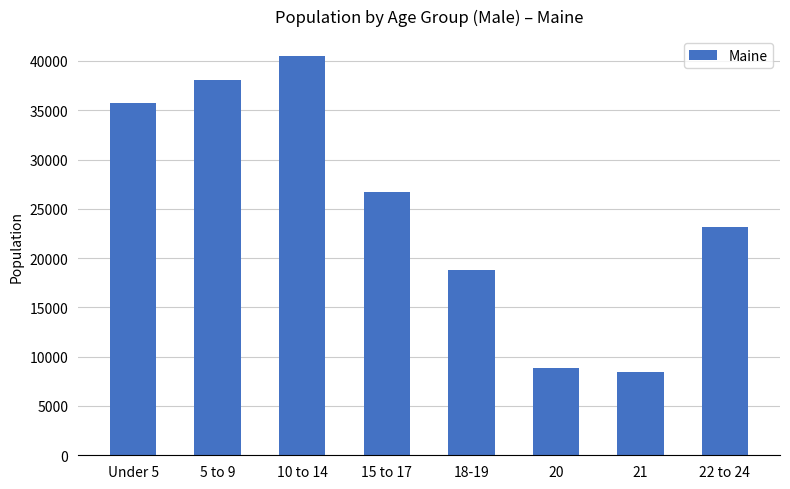

At which category does the chart reach its minimum across all series?

21